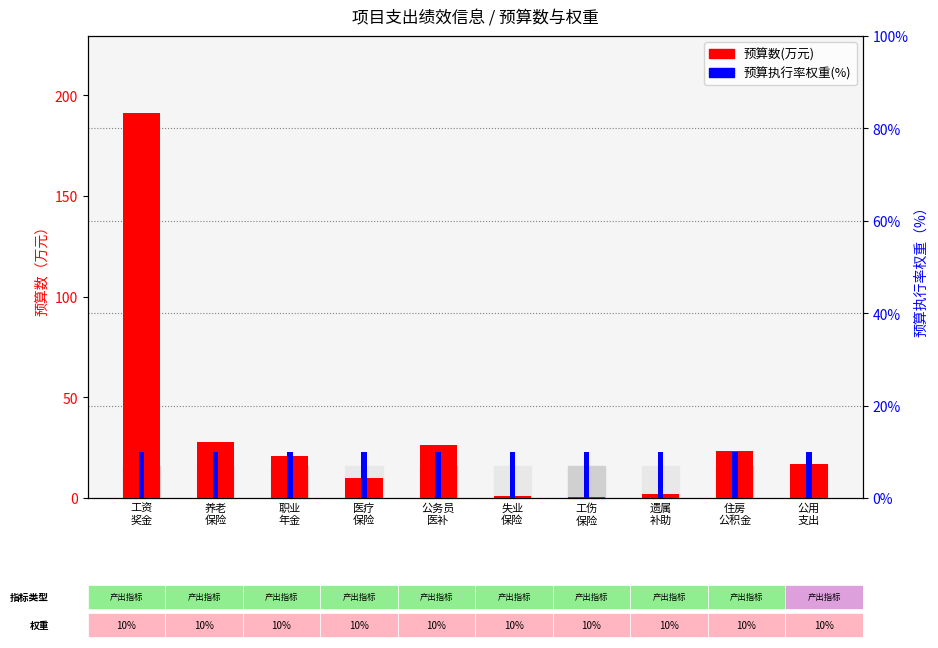

Reading left to right, what are all the values shown in this chart?

预算数(万元): 工资
奖金=191.2	养老
保险=27.8	职业
年金=21.0	医疗
保险=9.9	公务员
医补=26.4	失业
保险=0.8	工伤
保险=0.6	遗属
补助=1.8	住房
公积金=23.2	公用
支出=17.0
预算执行率权重(%): 工资
奖金=5.0	养老
保险=5.0	职业
年金=5.0	医疗
保险=5.0	公务员
医补=5.0	失业
保险=5.0	工伤
保险=5.0	遗属
补助=5.0	住房
公积金=5.0	公用
支出=5.0